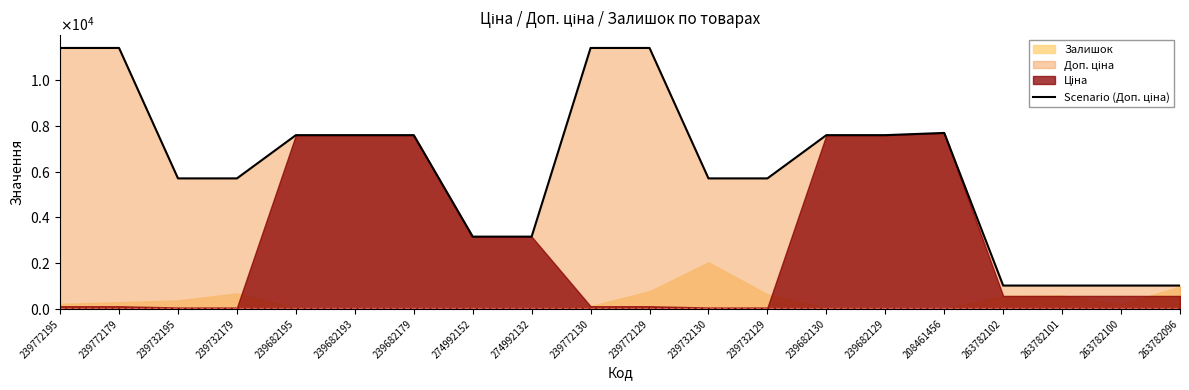

How many categories are shown in the chart?

20